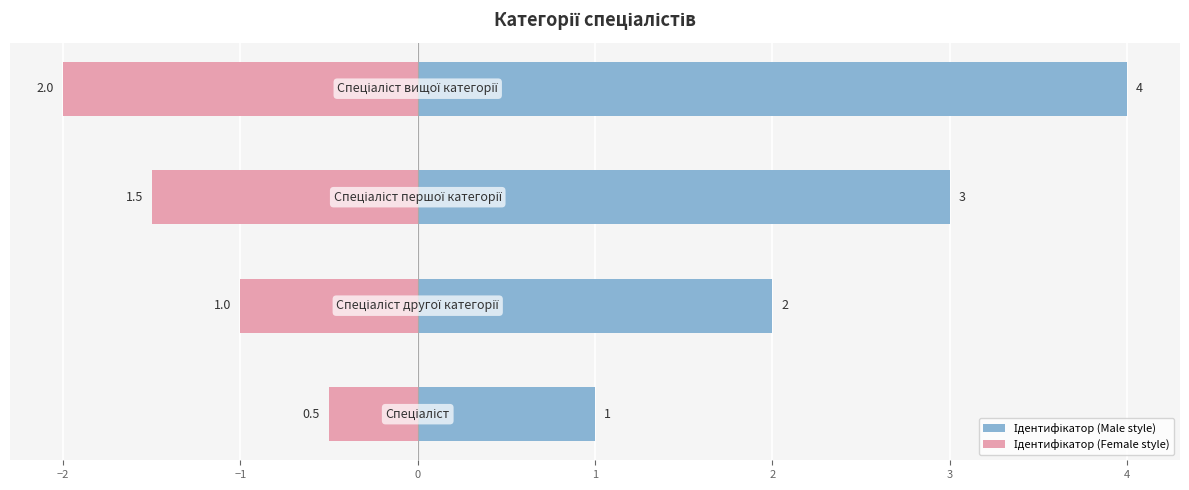

Reading left to right, extract all data points from this chart.

Ідентифікатор (Male style): 1.0	2.0	3.0	4.0
Ідентифікатор (Female style): -0.5	-1.0	-1.5	-2.0